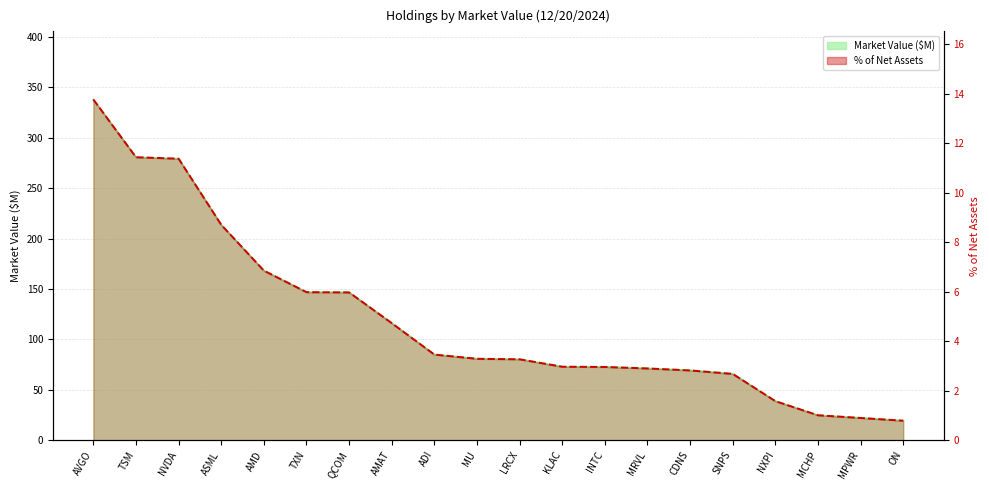

Which series has the largest total across all categories?

Market Value ($M)